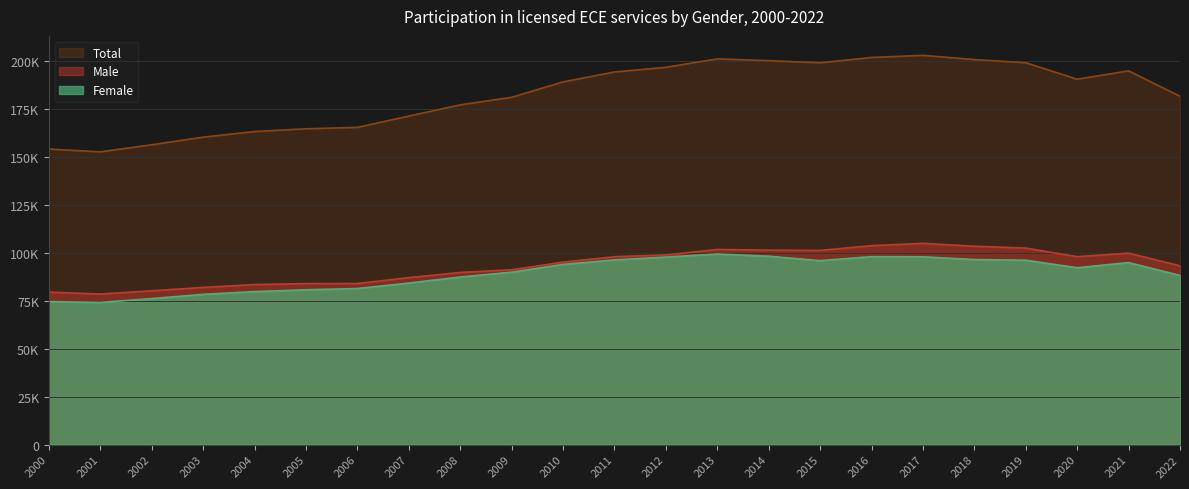

What is the value of the Female point at the 1st from the left?

74502